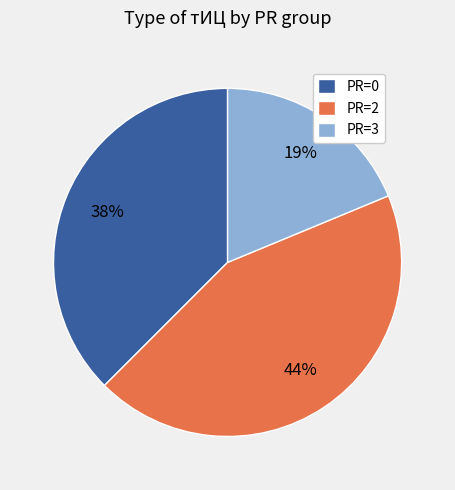

How many slices are in this pie chart?

3